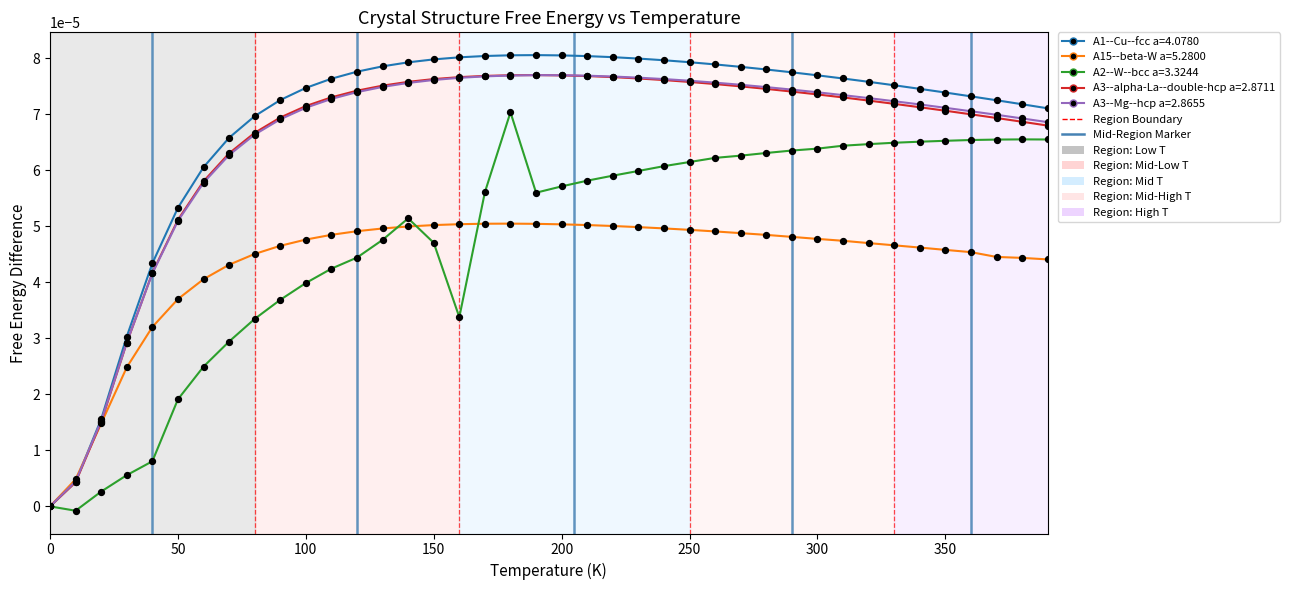

Which series has the largest range (max minus min)?

A1--Cu--fcc a=4.0780